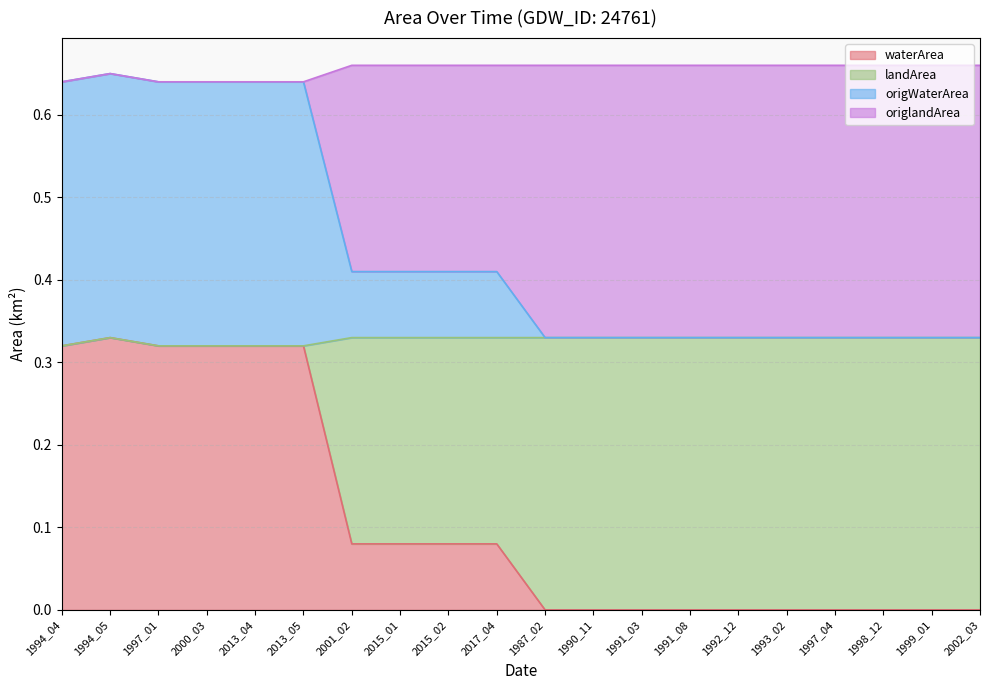

The value of landArea at 1990_11 is 0.3. True or false?

True